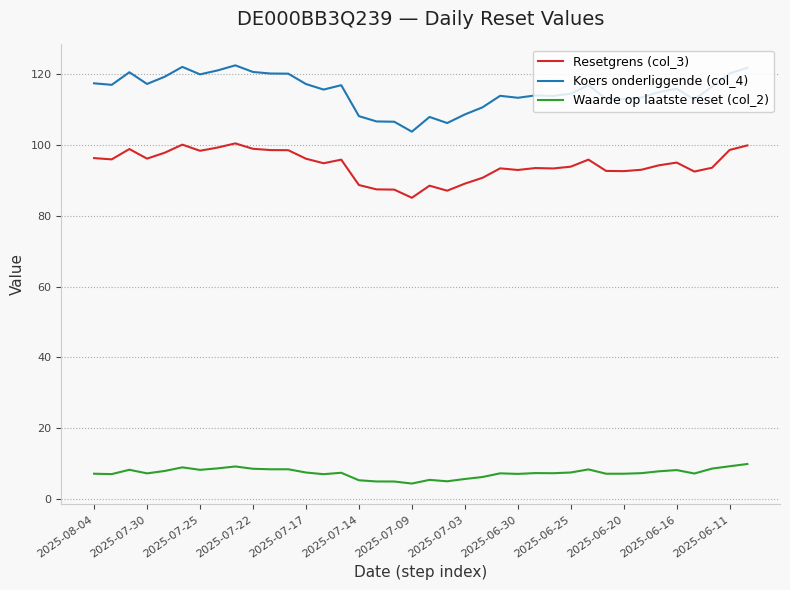

Which series has the widest spread of values?

Koers onderliggende (col_4)